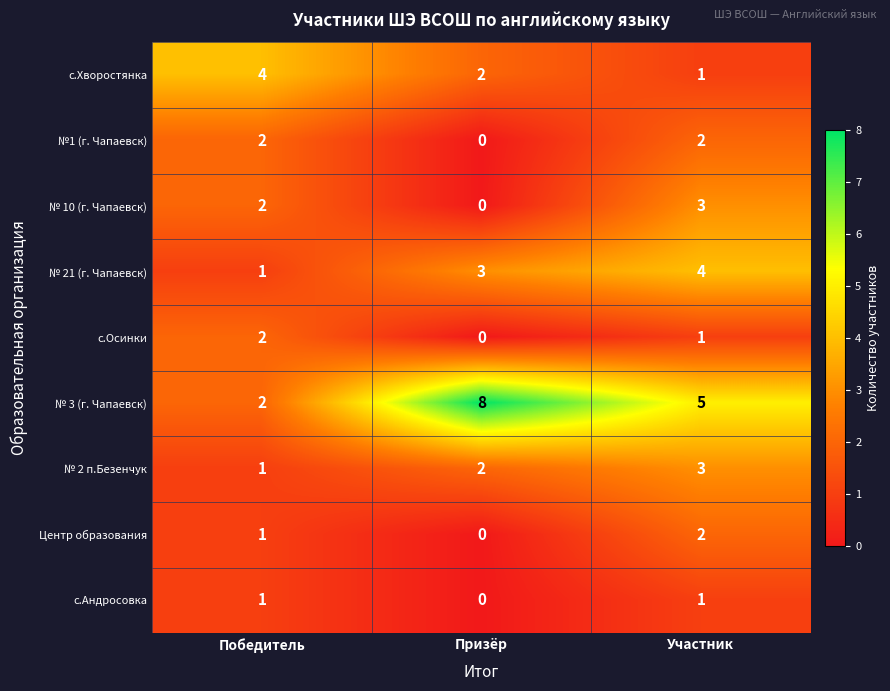

List the labels in order of с.Хворостянка value, largest first.

Победитель, Призёр, Участник